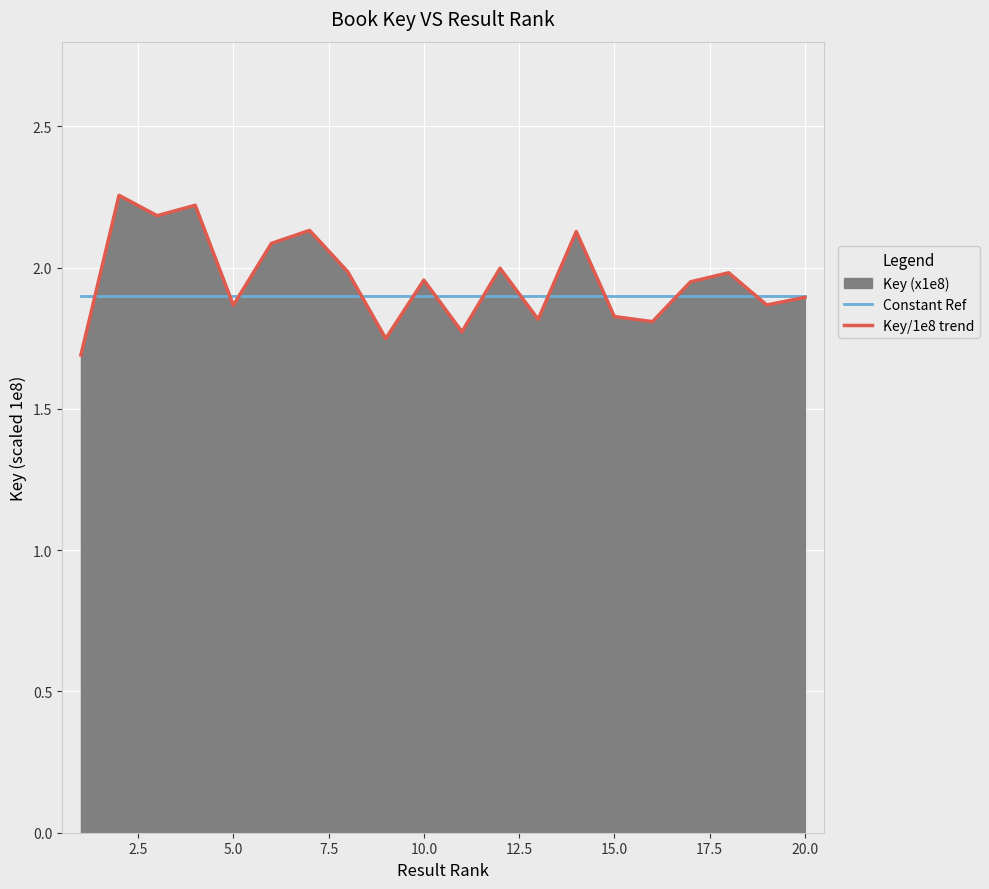

How many lines are shown in the chart?

2